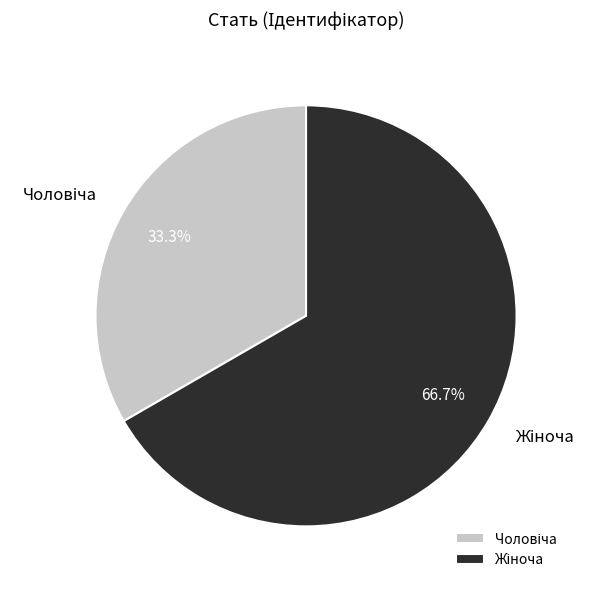

Is there any slice that represents more than half of the pie?

Yes